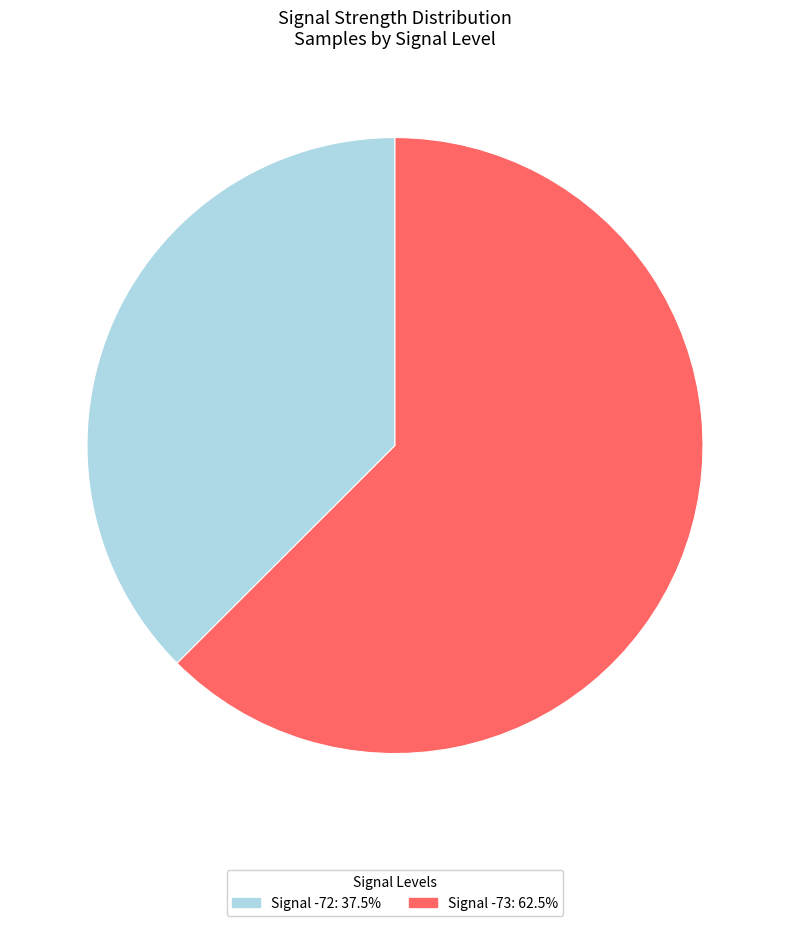

Is there a majority slice in this chart?

Yes